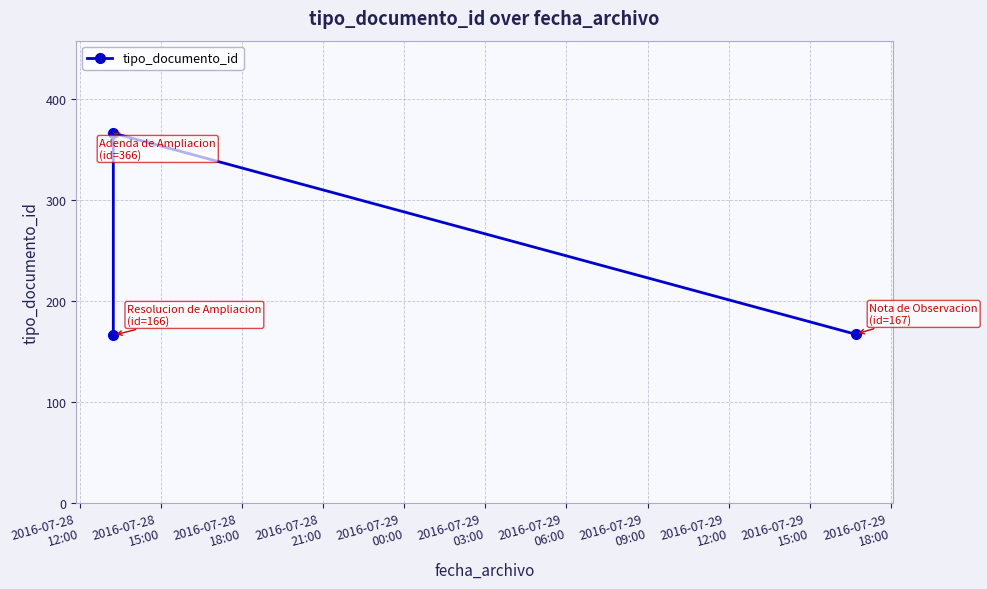

What is the minimum value shown in the chart?

166